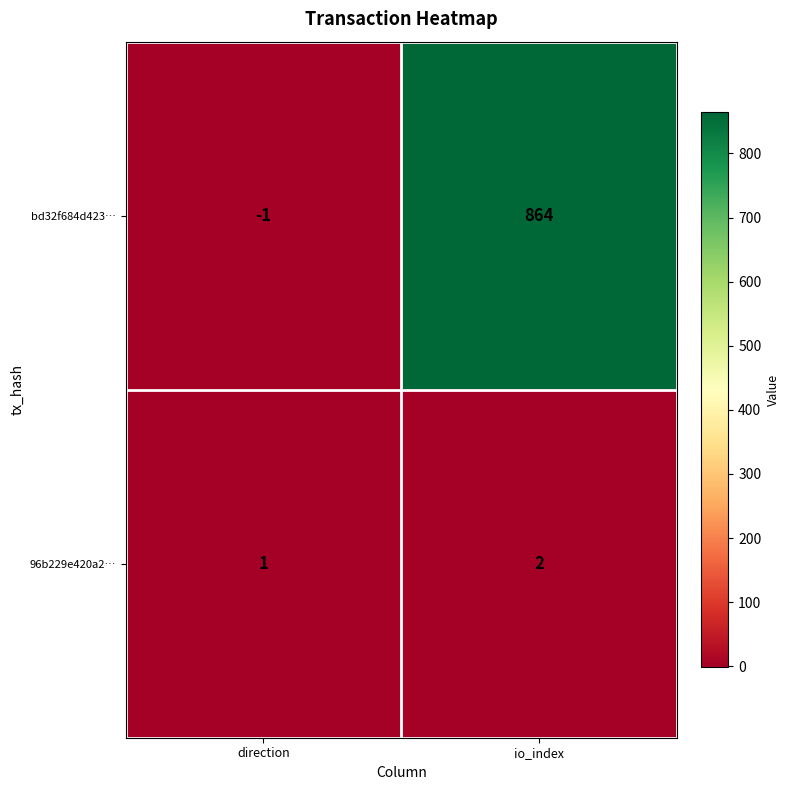

List the series in order of their peak value, highest first.

bd32f684d423…, 96b229e420a2…